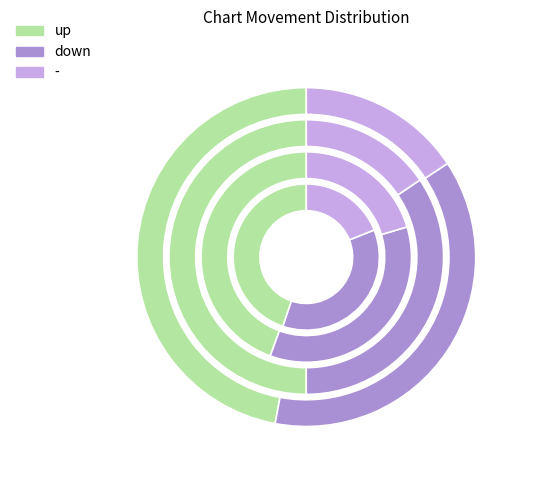

True or false: up accounts for 45% of the total.

True